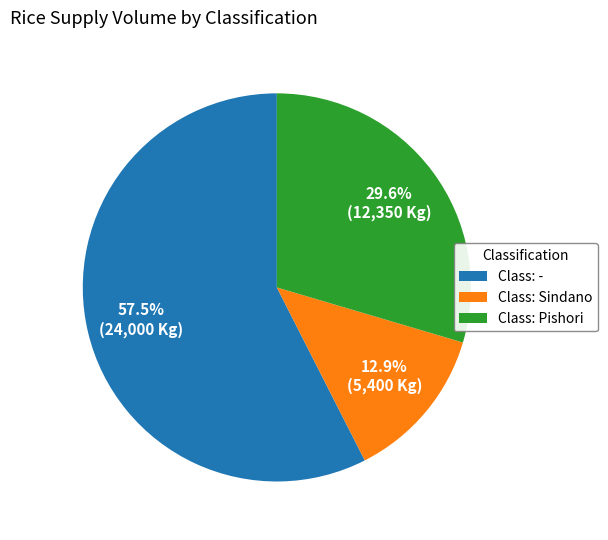

To the nearest percent, what is the average slice percentage?

33%